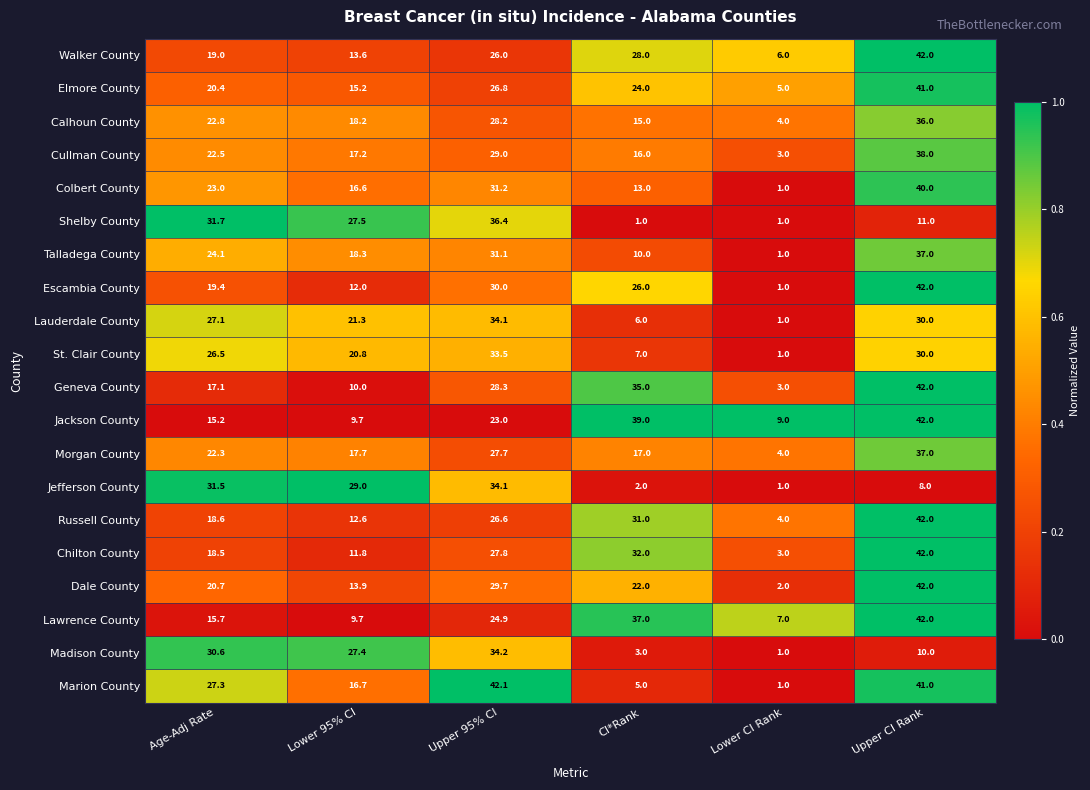

What is the difference between the St. Clair County values at Upper CI Rank and CI*Rank?

23.0